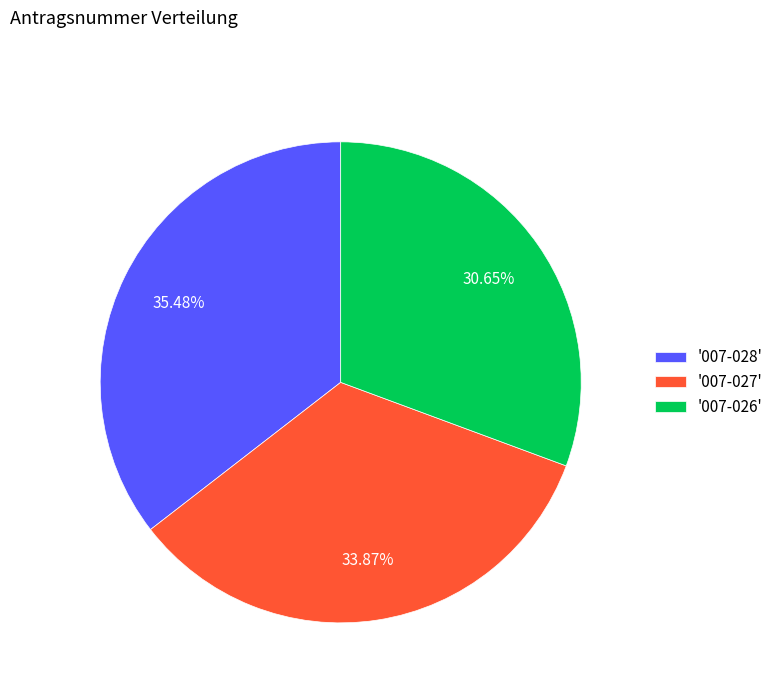

Between '007-027' and '007-028', which is larger?

'007-028'